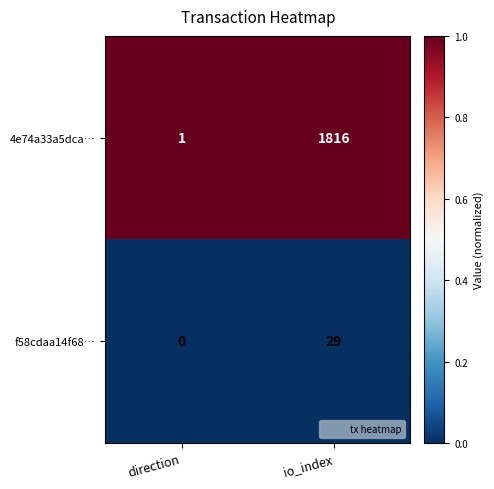

Reading left to right, extract all data points from this chart.

4e74a33a5dca…: direction=1	io_index=1816
f58cdaa14f68…: direction=0	io_index=29